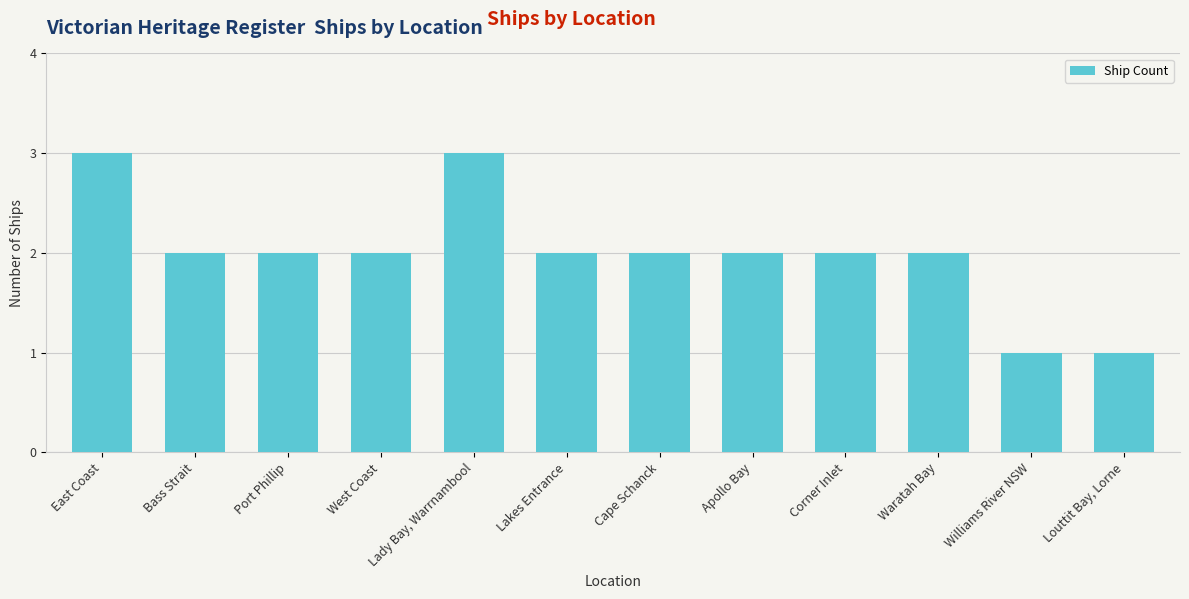

Between Lady Bay, Warrnambool and Corner Inlet, which is larger?

Lady Bay, Warrnambool